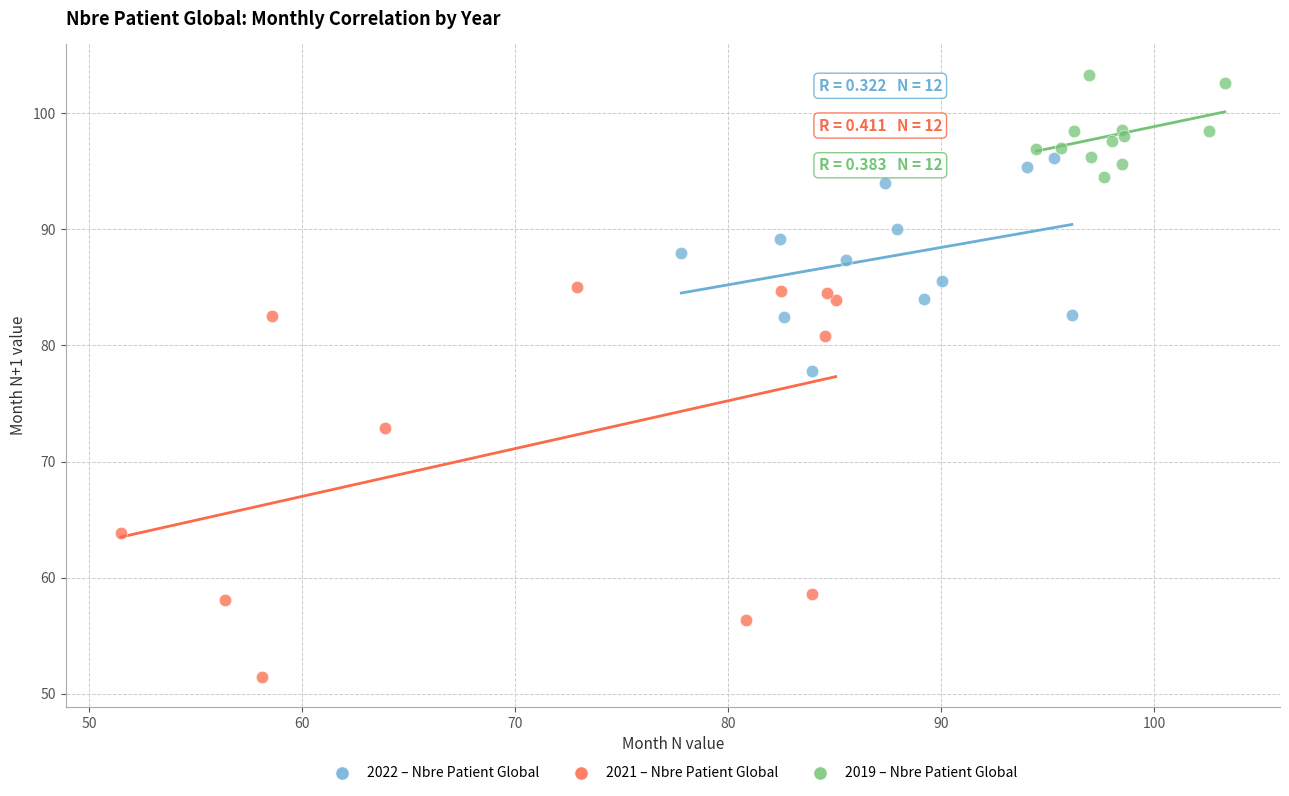

Which series reaches the maximum Y coordinate?

2019 – Nbre Patient Global